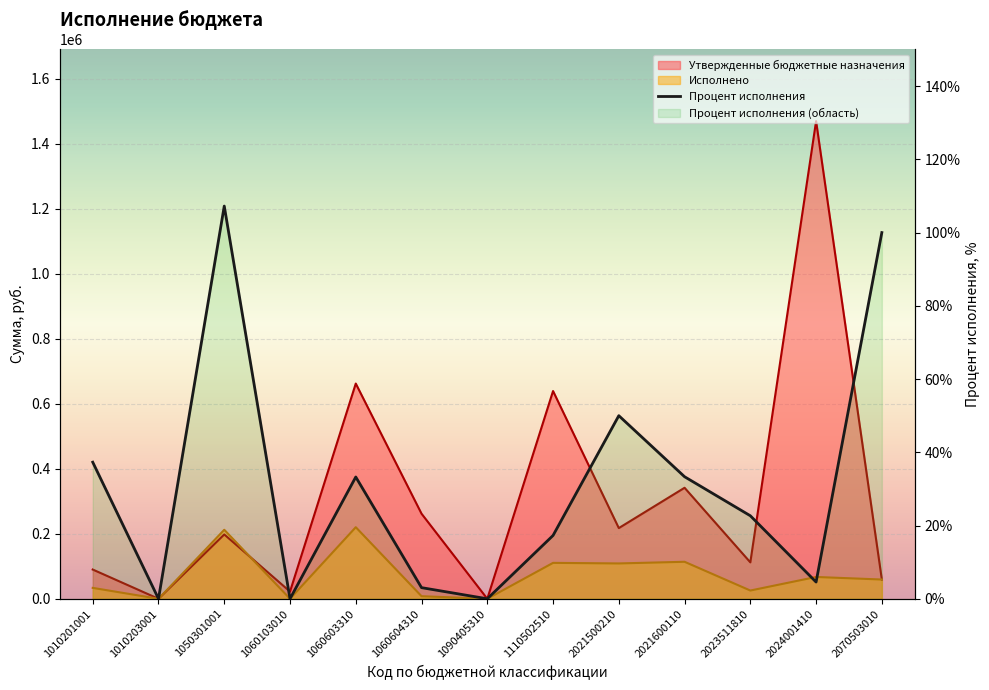

What is the maximum value shown in the chart?

107.2